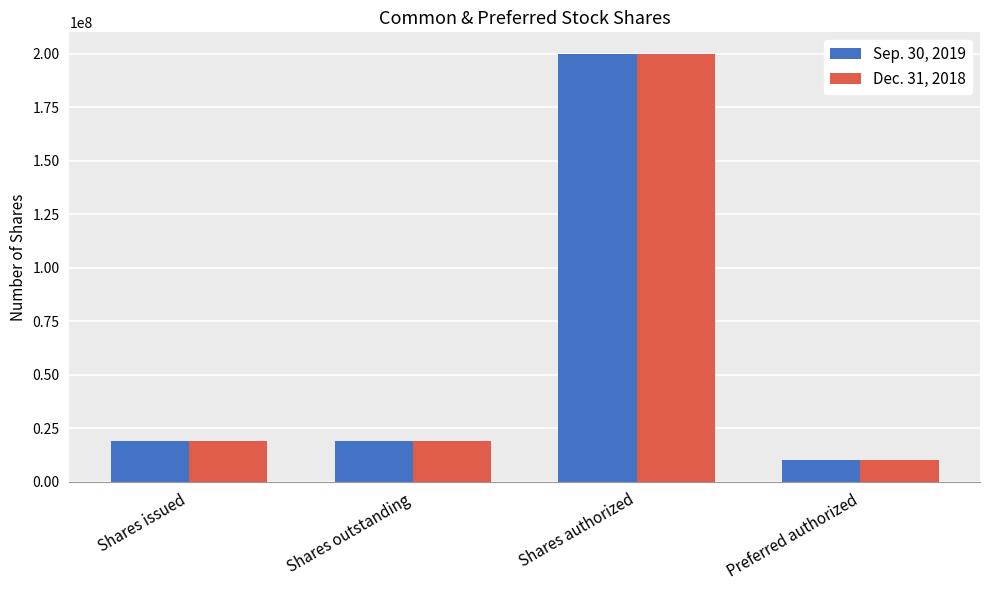

Between Shares outstanding and Preferred authorized, which series saw the biggest shift?

Sep. 30, 2019